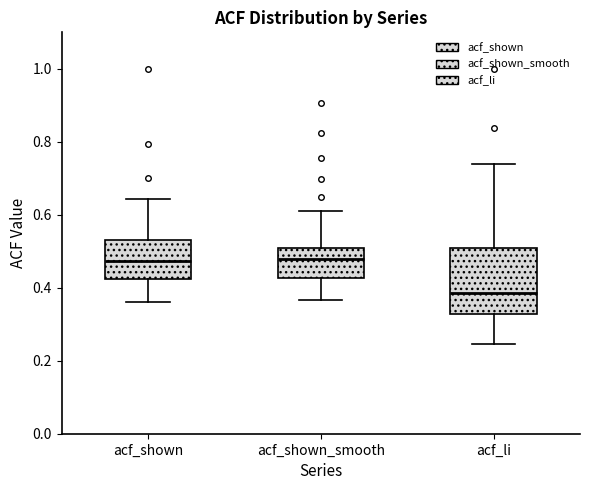

Where is the lower edge of the box for acf_li on the y-axis? The values are not printed on the chart, so give them approximately, as read against the axis.

0.32